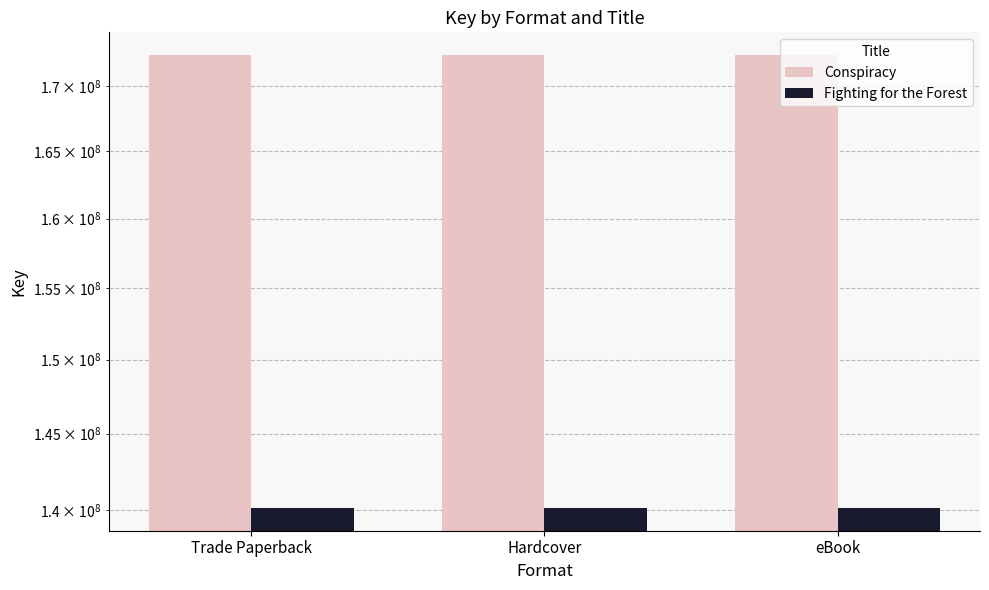

Which category has the highest value in the Conspiracy series?

Trade Paperback